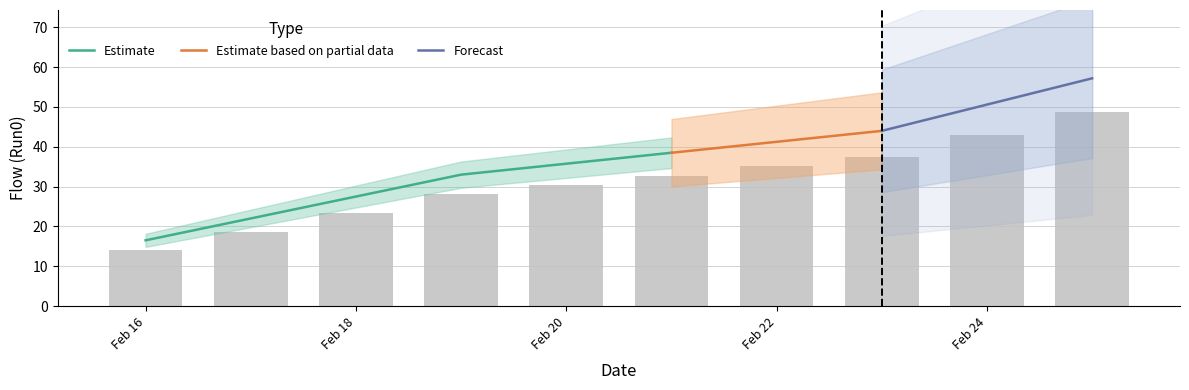

Which category has the highest value across all series?

2017-02-25